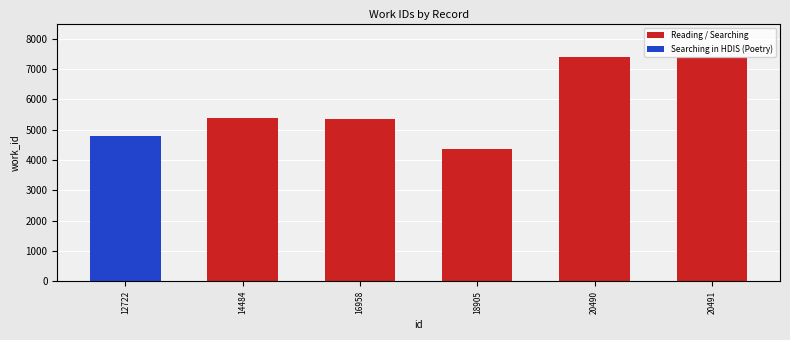

What is the sum of the Reading / Searching values at 16958 and 20491?

12773